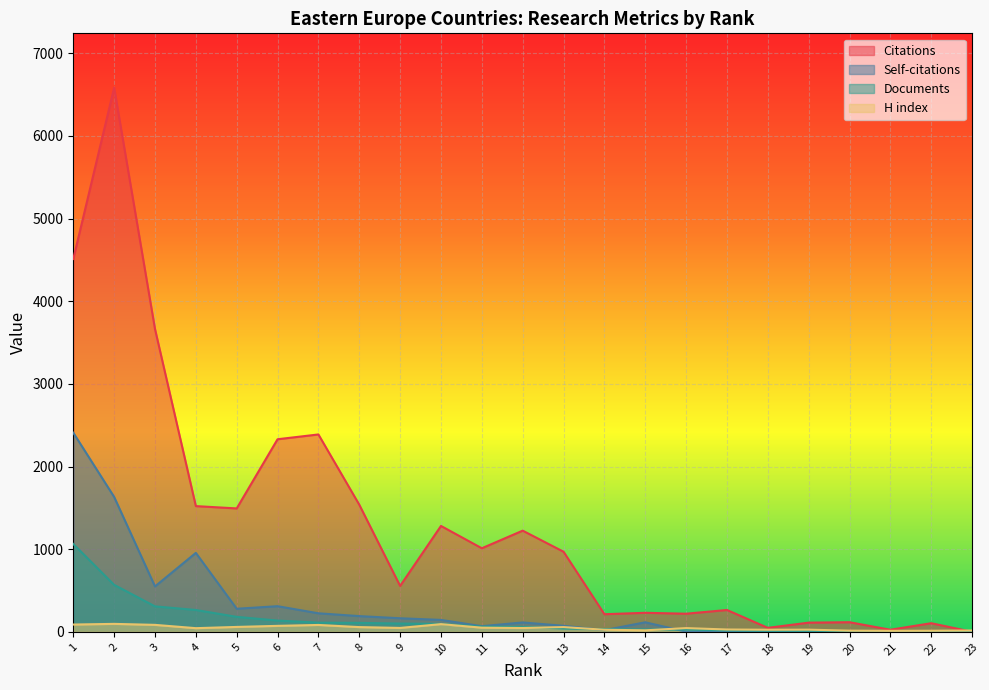

What is the sum of all Documents values?

3244